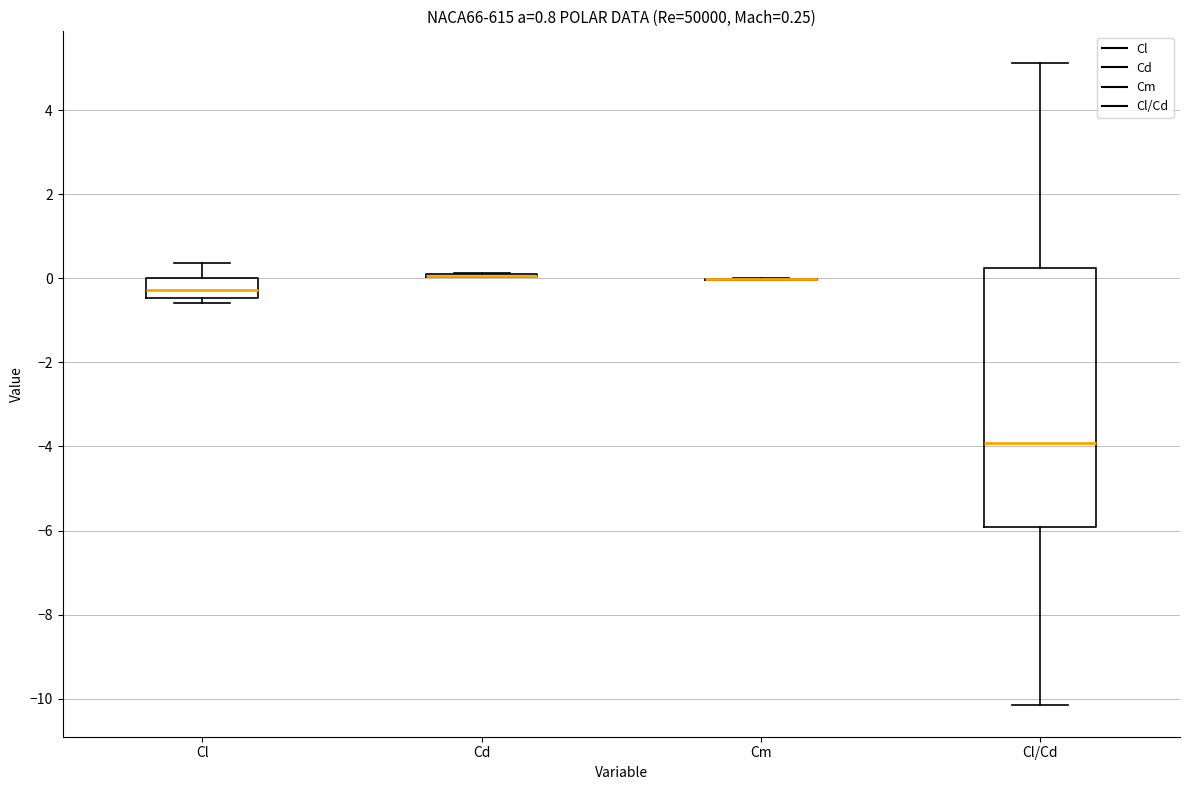

Comparing the boxes themselves (not the whiskers), which one is the tallest?

Cl/Cd